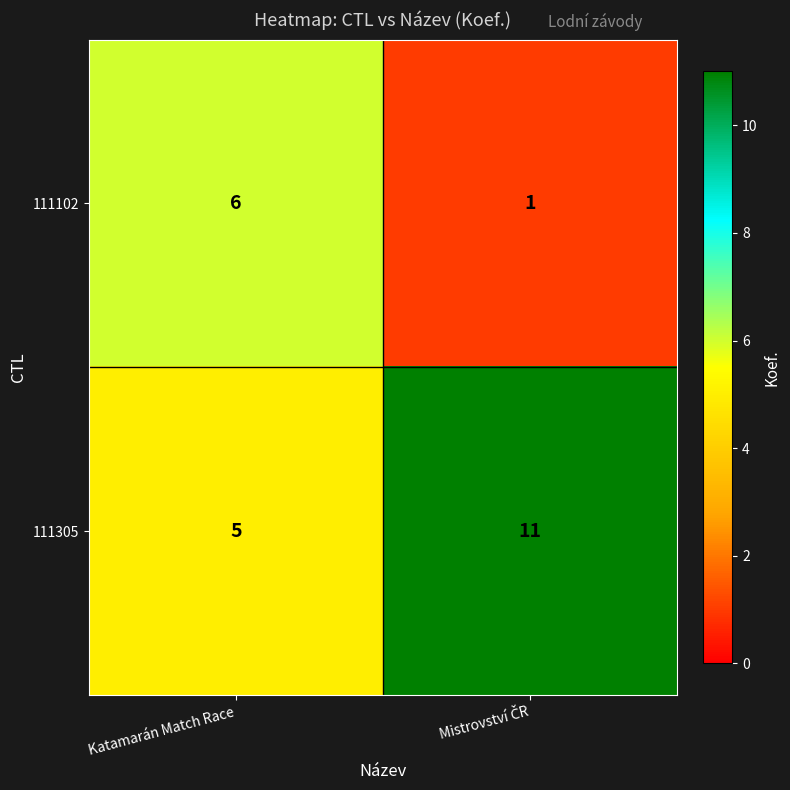

Which series has the largest total across all categories?

111305